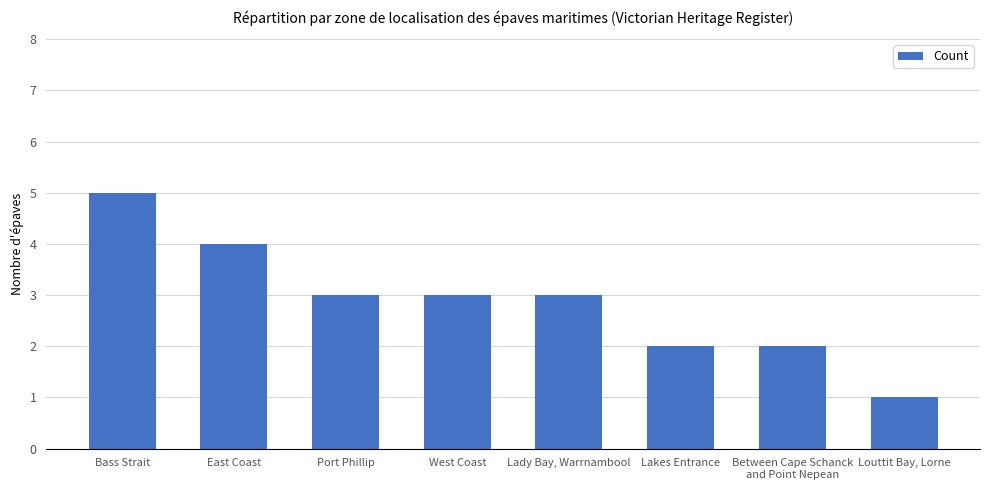

What is the approximate value at West Coast?

3